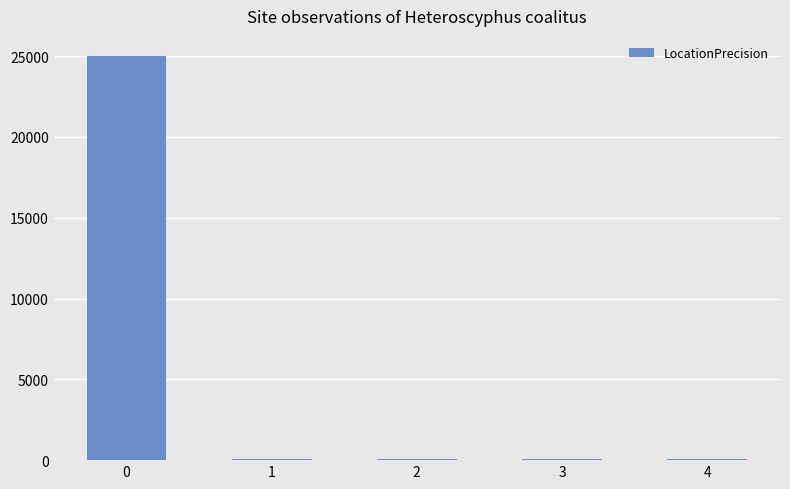

What is the sum of the values at 3 and 4?

200